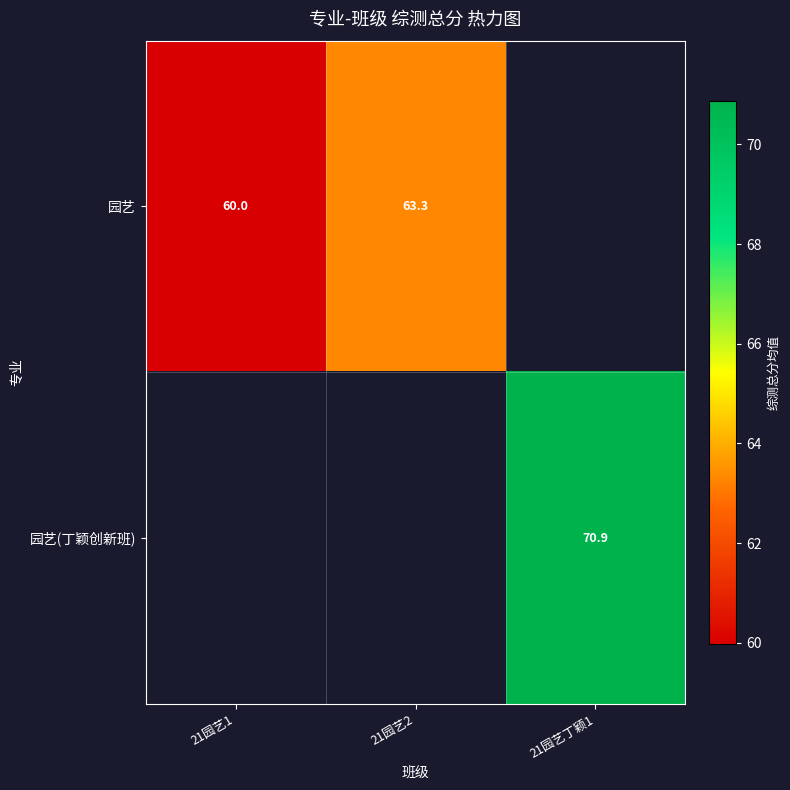

Between 21园艺1 and 21园艺丁颖1, which is larger?

21园艺丁颖1